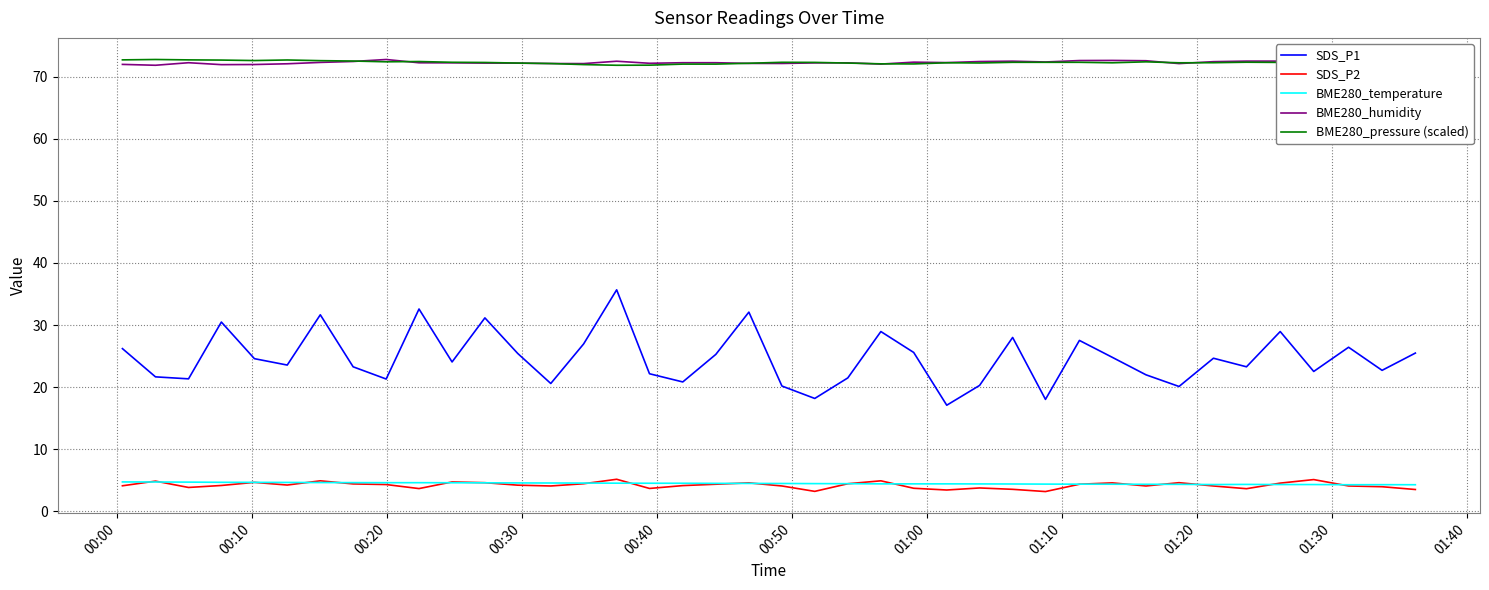

What is the minimum value shown in the chart?

3.2